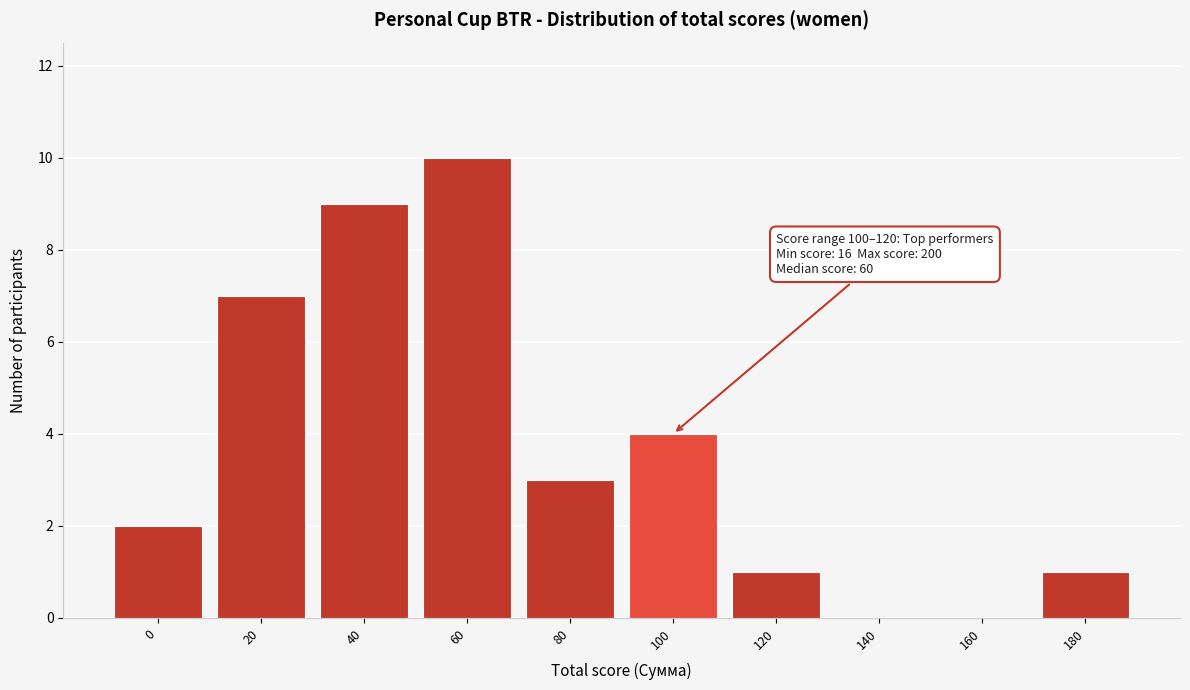

Reading left to right, transcribe all the data shown in this chart.

0=2	20=7	40=9	60=10	80=3	100=4	120=1	140=0	160=0	180=1